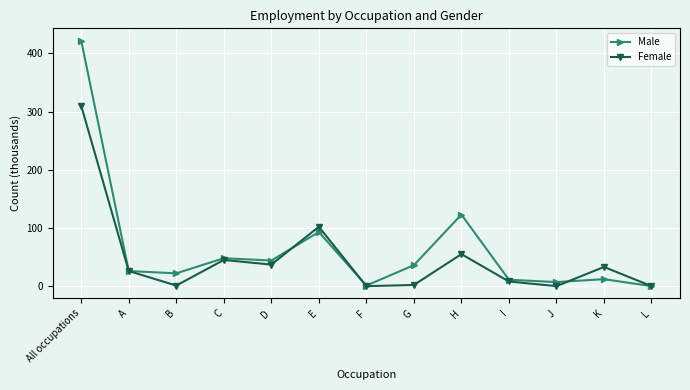

True or false: Female has a value of -153 at J.

False